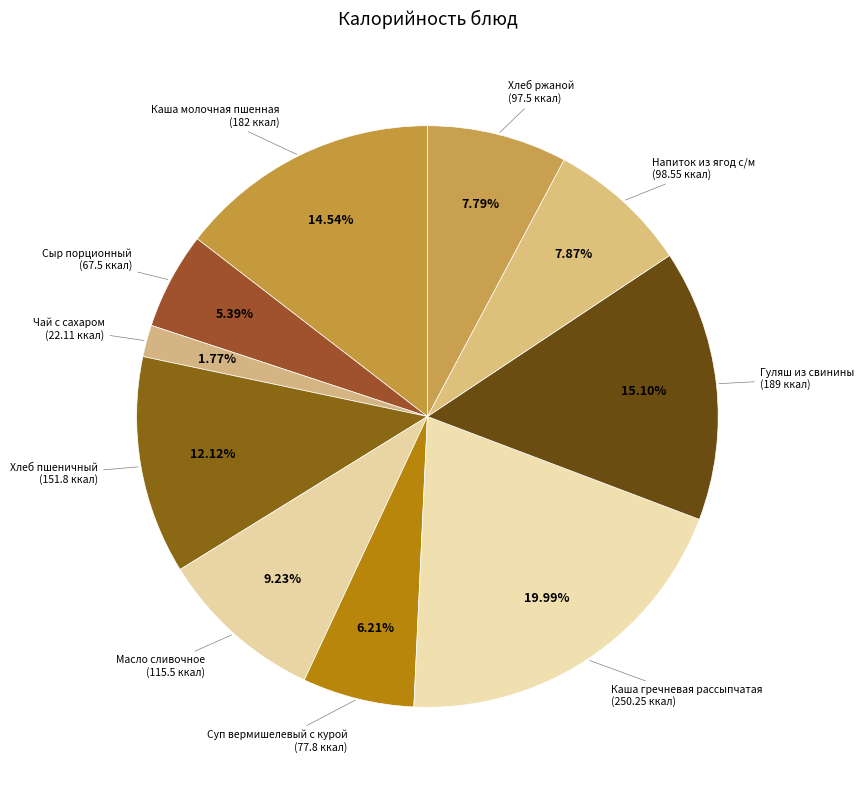

The Сыр порционный slice represents 15% of the pie. True or false?

False